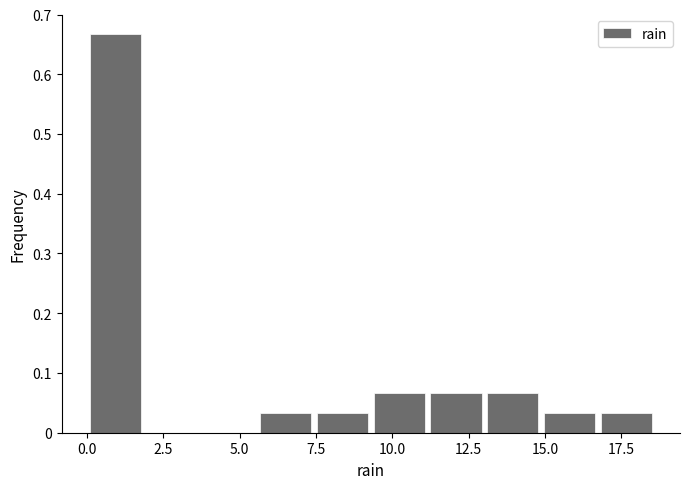

Read against the x-axis, roughly where is the centre of the tallest bar?

1.0